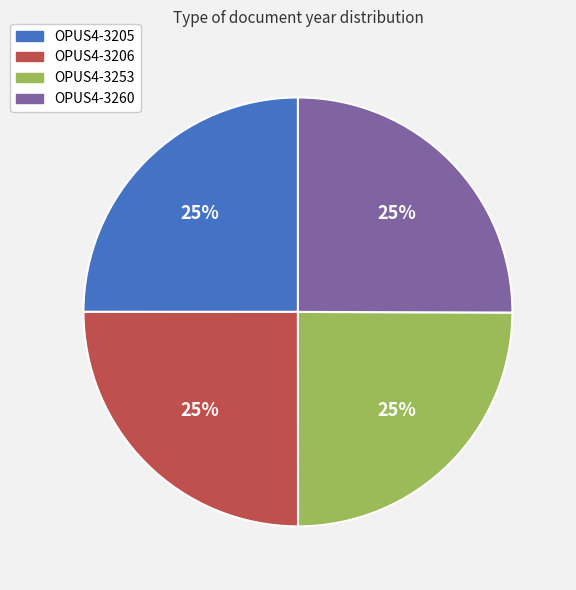

To the nearest percent, what is the combined percentage of OPUS4-3206 and OPUS4-3260?

50%